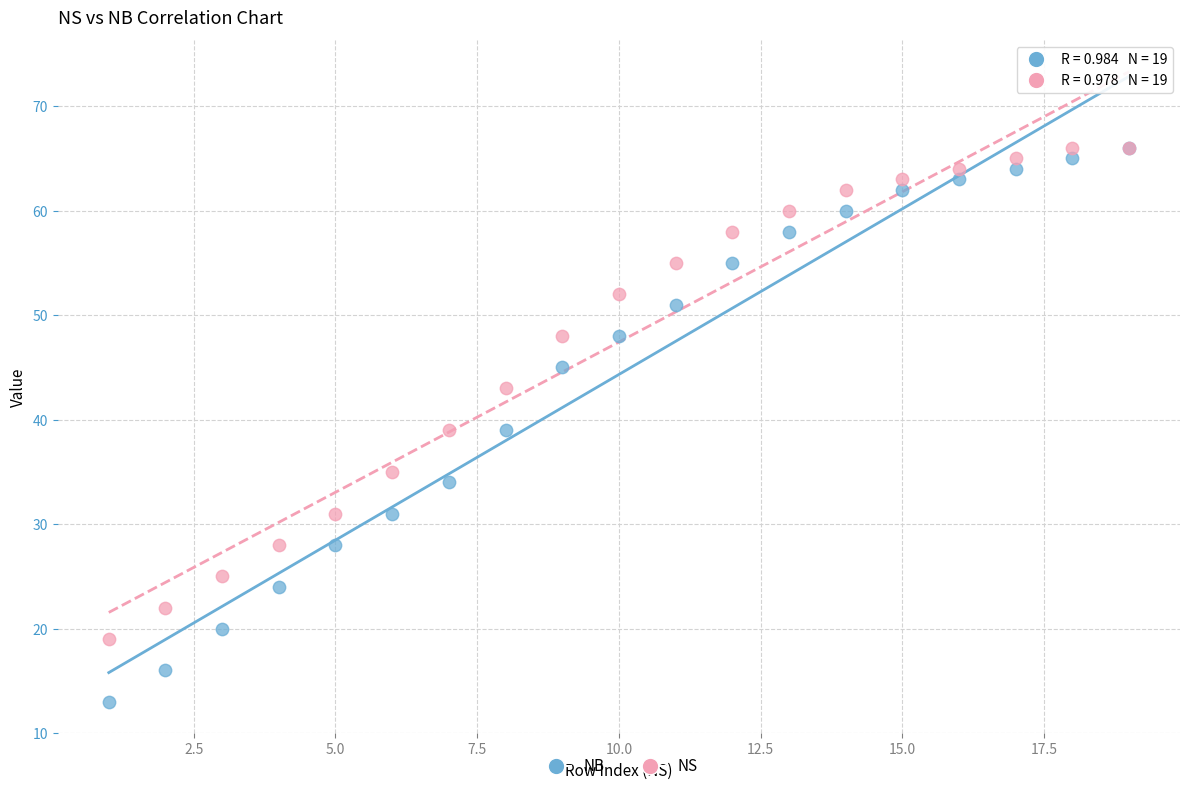

In the NS series, what Y value is closest to 42?

43